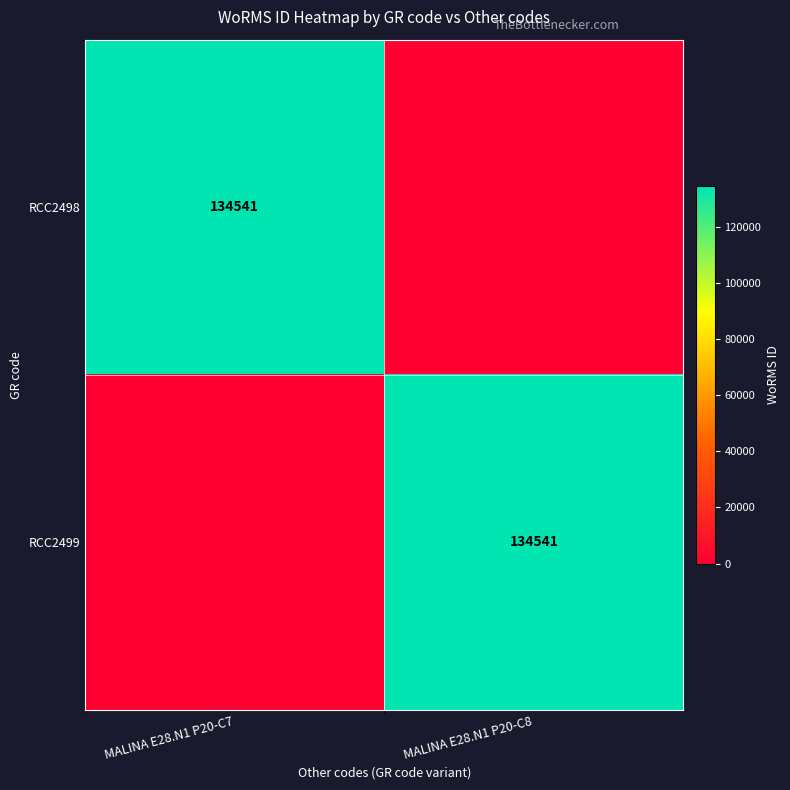

Is it true that RCC2498 equals 134541 at MALINA E28.N1 P20-C7?

True